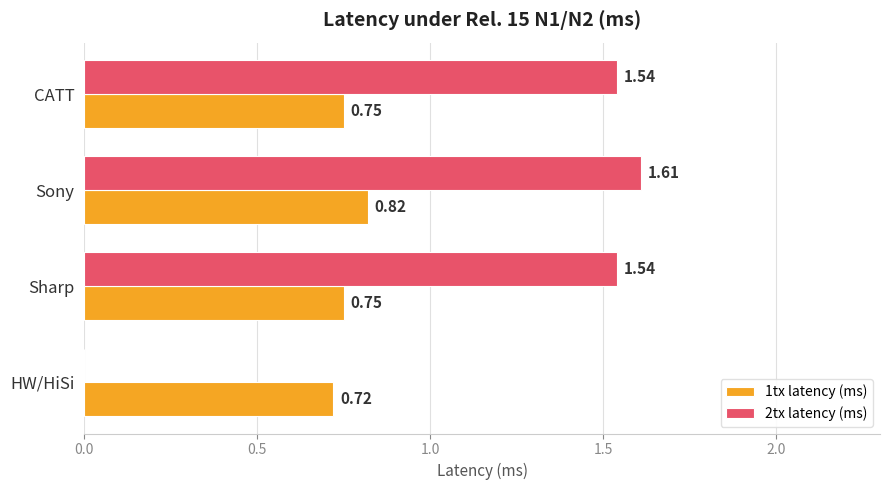

At which label is 1tx latency (ms) closest to 0?

HW/HiSi